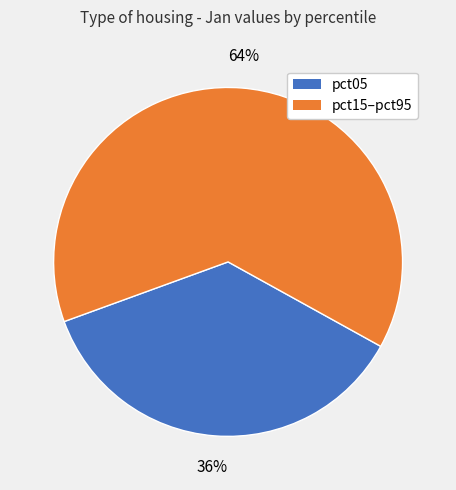

What percentage is the pct15–pct95 slice, to the nearest percent?

64%